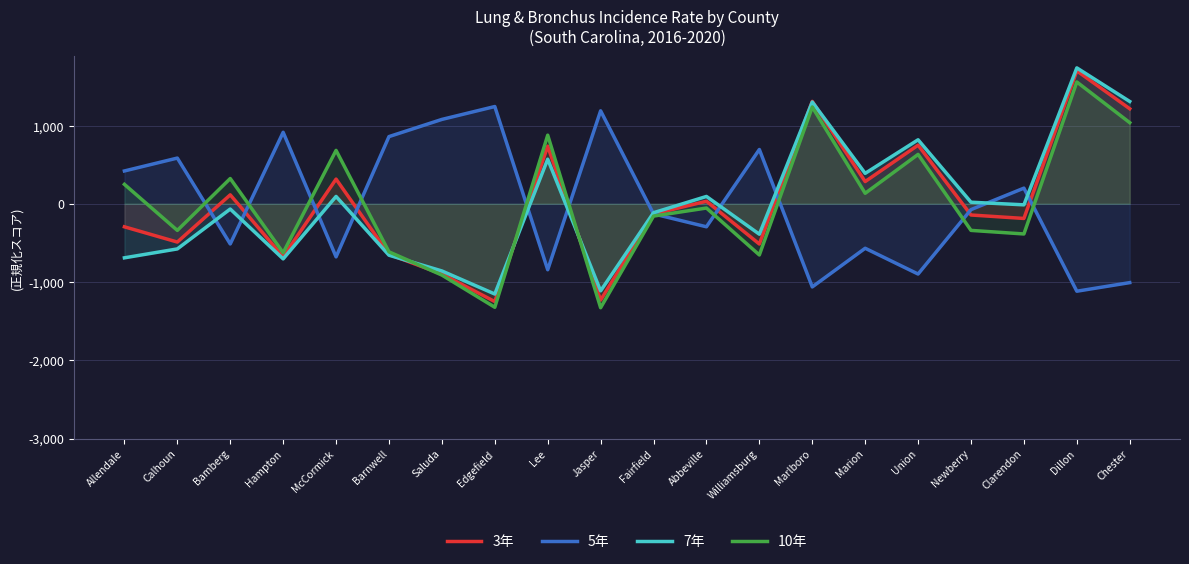

The 3年 series shows 33.0 at Abbeville. True or false?

True